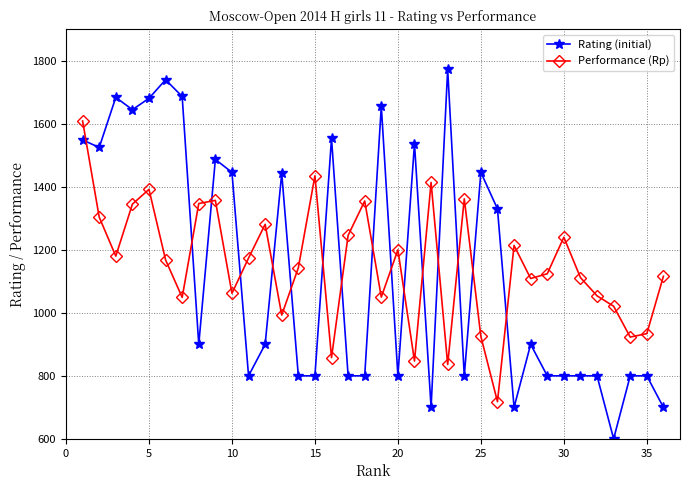

What is the value of the Performance (Rp) point at the 2nd from the left?

1304